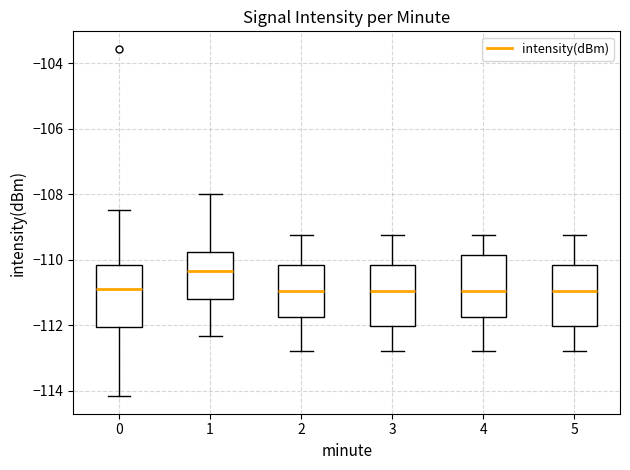

Where does the median line of the box at x = 5 sit on the y-axis? The values are not printed on the chart, so give them approximately, as read against the axis.

-111.0